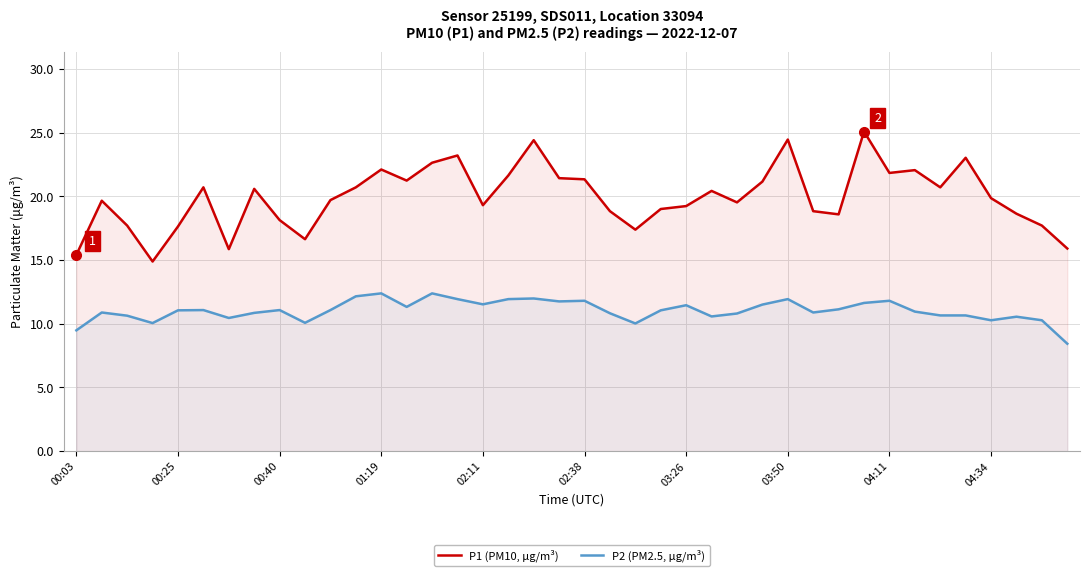

True or false: P1 (PM10, µg/m³) and P2 (PM2.5, µg/m³) intersect in this chart.

False